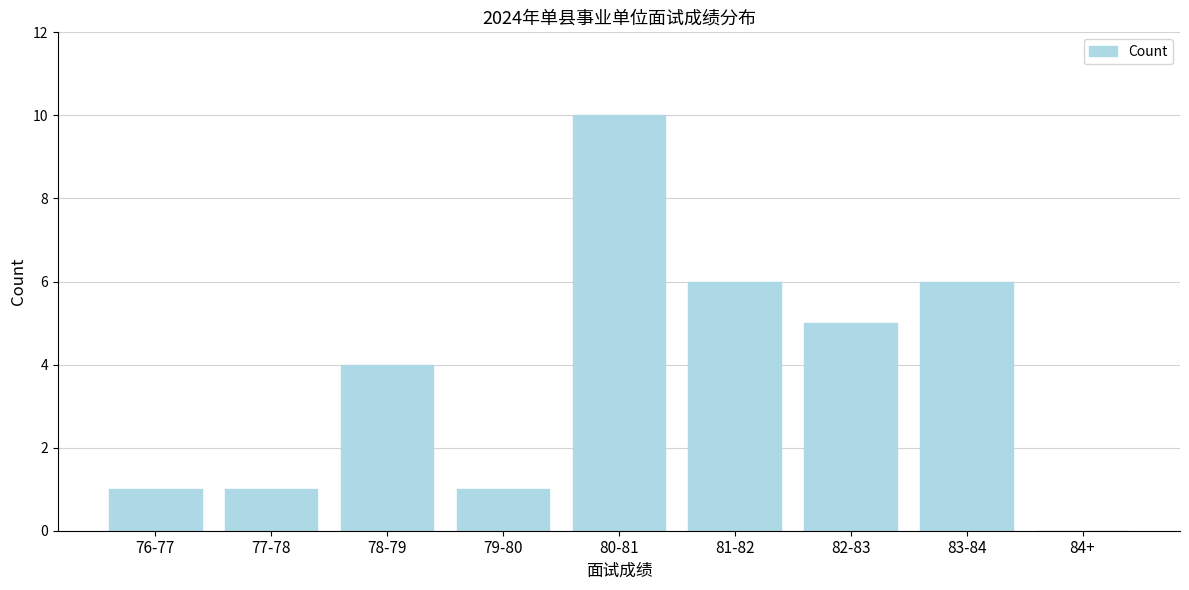

Reading left to right, extract all data points from this chart.

76-77=1	77-78=1	78-79=4	79-80=1	80-81=10	81-82=6	82-83=5	83-84=6	84+=0